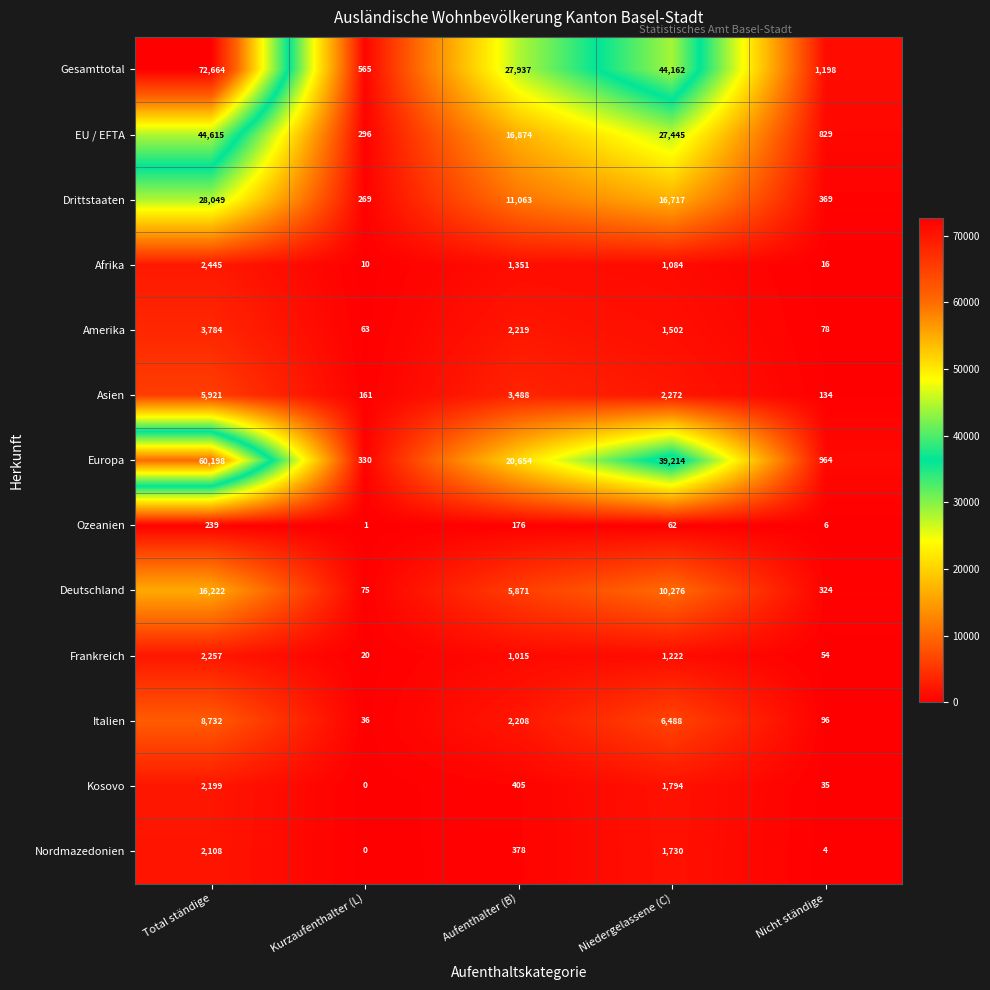

What is the difference between the maximum and minimum values in the Nordmazedonien series?

2108